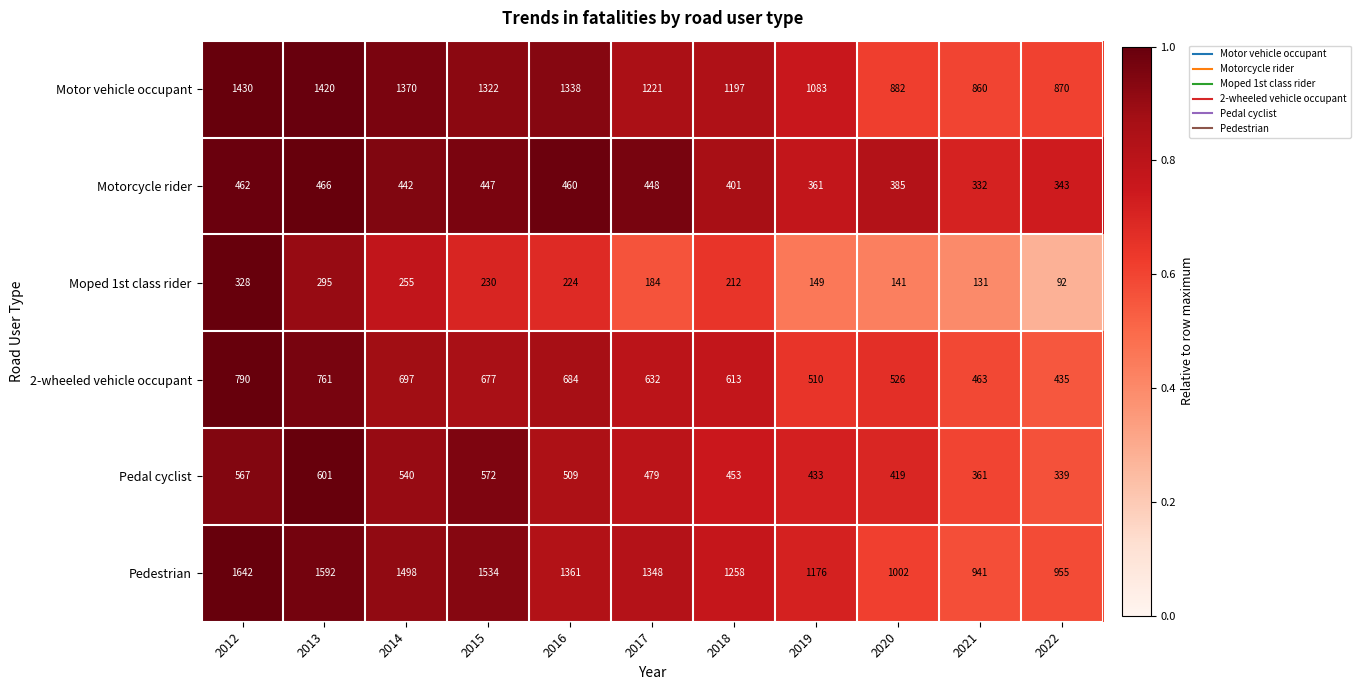

Where does the Pedal cyclist series first go above 479?

2012